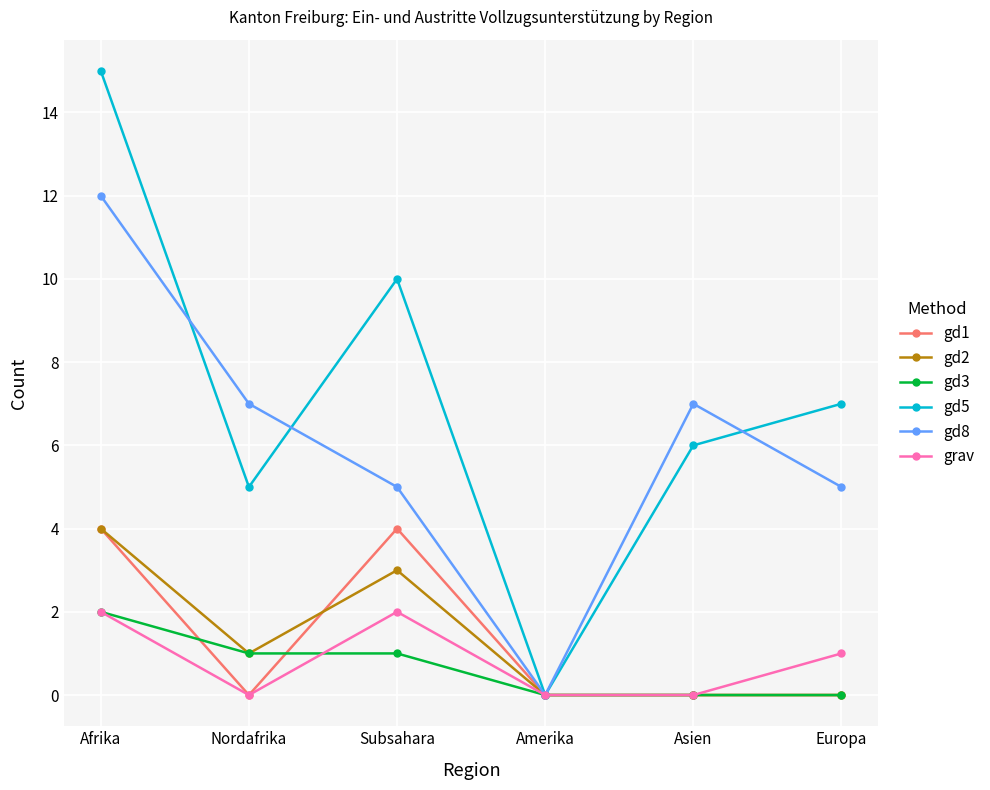

Count the number of data series in this chart.

6